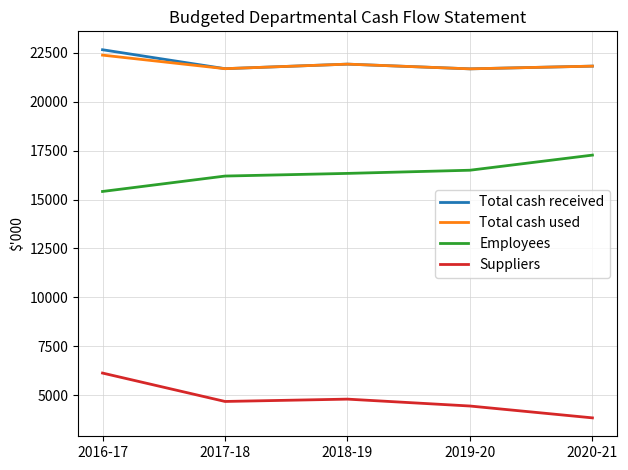

What value does the Suppliers series have at 2018-19?

4795